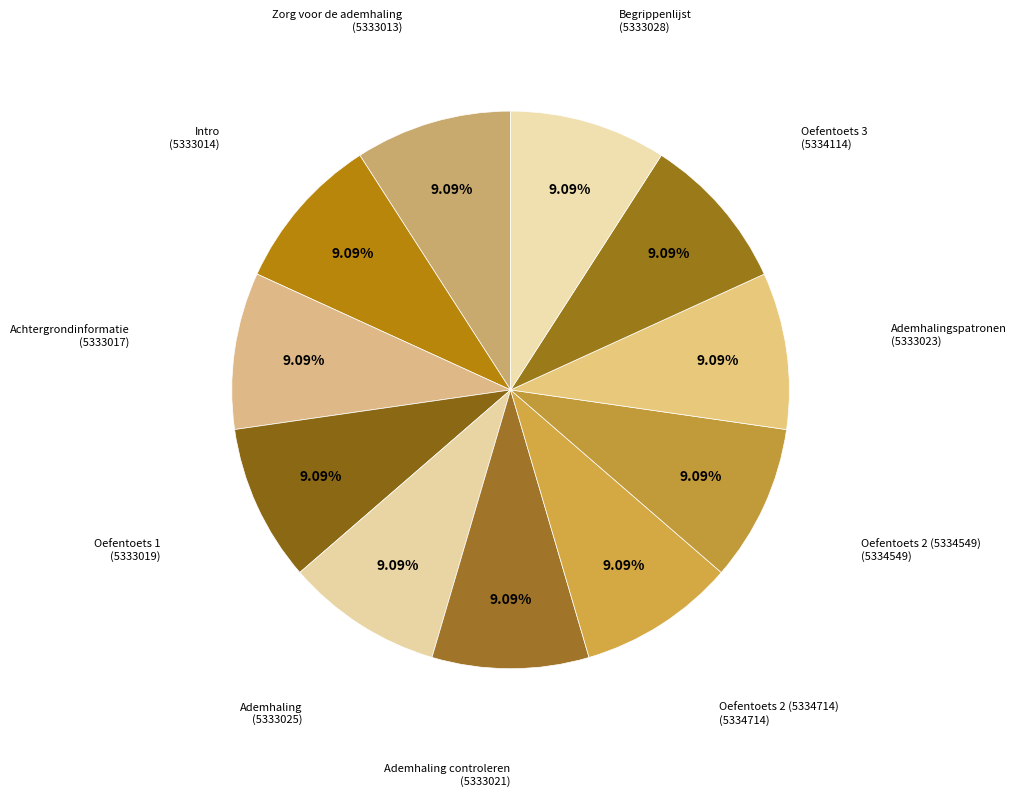

How many segments does this pie chart have?

11